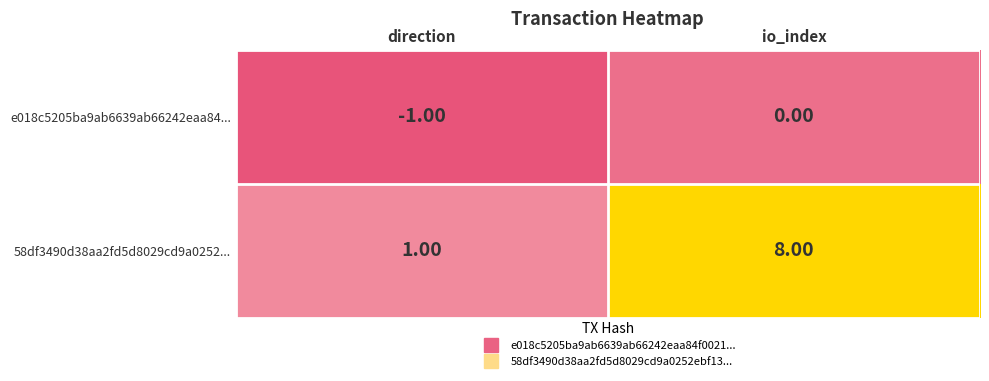

Between direction and io_index, which series saw the biggest shift?

58df3490d38aa2fd5d8029cd9a0252...